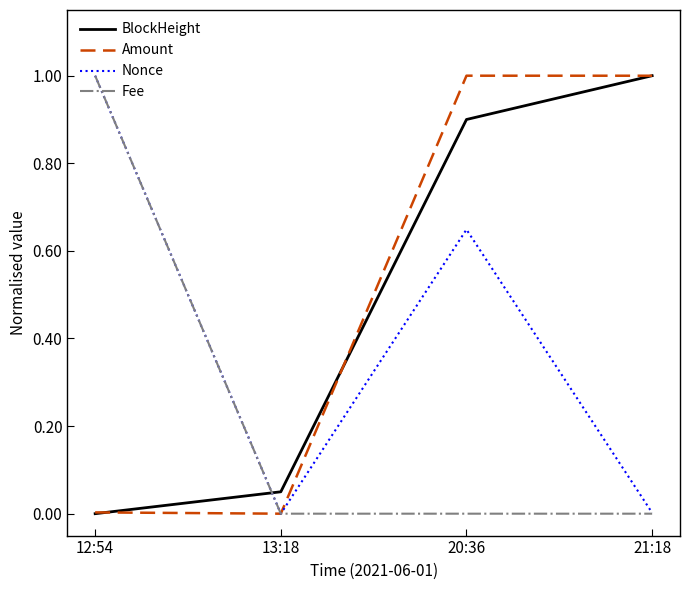

The value of BlockHeight at 12:54 is 0.5. True or false?

False